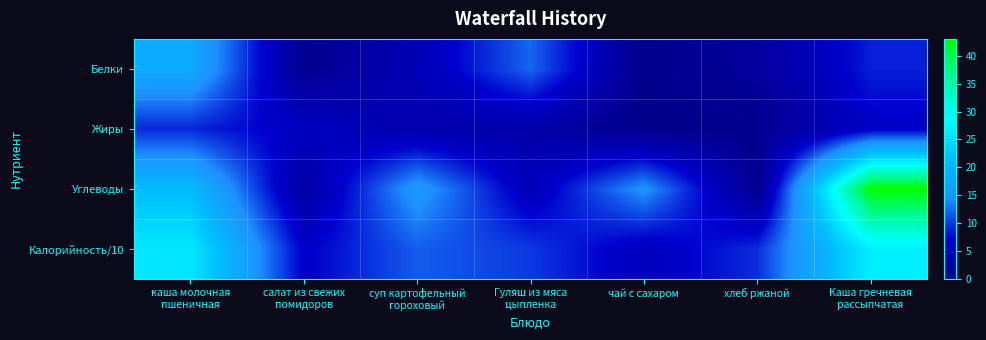

Reading left to right, transcribe all the data shown in this chart.

Белки: каша молочная
пшеничная=18.4	салат из свежих
помидоров=0.6	суп картофельный
гороховый=4.7	Гуляш из мяса
цыпленка=12.3	чай с сахаром=0.2	хлеб ржаной=2.1	Каша гречневая
рассыпчатая=8.8
Жиры: каша молочная
пшеничная=9.1	салат из свежих
помидоров=6.1	суп картофельный
гороховый=3.7	Гуляш из мяса
цыпленка=3.4	чай с сахаром=0.1	хлеб ржаной=0.5	Каша гречневая
рассыпчатая=6.6
Углеводы: каша молочная
пшеничная=21.0	салат из свежих
помидоров=2.7	суп картофельный
гороховый=16.0	Гуляш из мяса
цыпленка=5.2	чай с сахаром=15.0	хлеб ржаной=0.5	Каша гречневая
рассыпчатая=43.1
Калорийность/10: каша молочная
пшеничная=26.2	салат из свежих
помидоров=6.8	суп картофельный
гороховый=11.8	Гуляш из мяса
цыпленка=10.1	чай с сахаром=5.7	хлеб ржаной=9.4	Каша гречневая
рассыпчатая=27.1